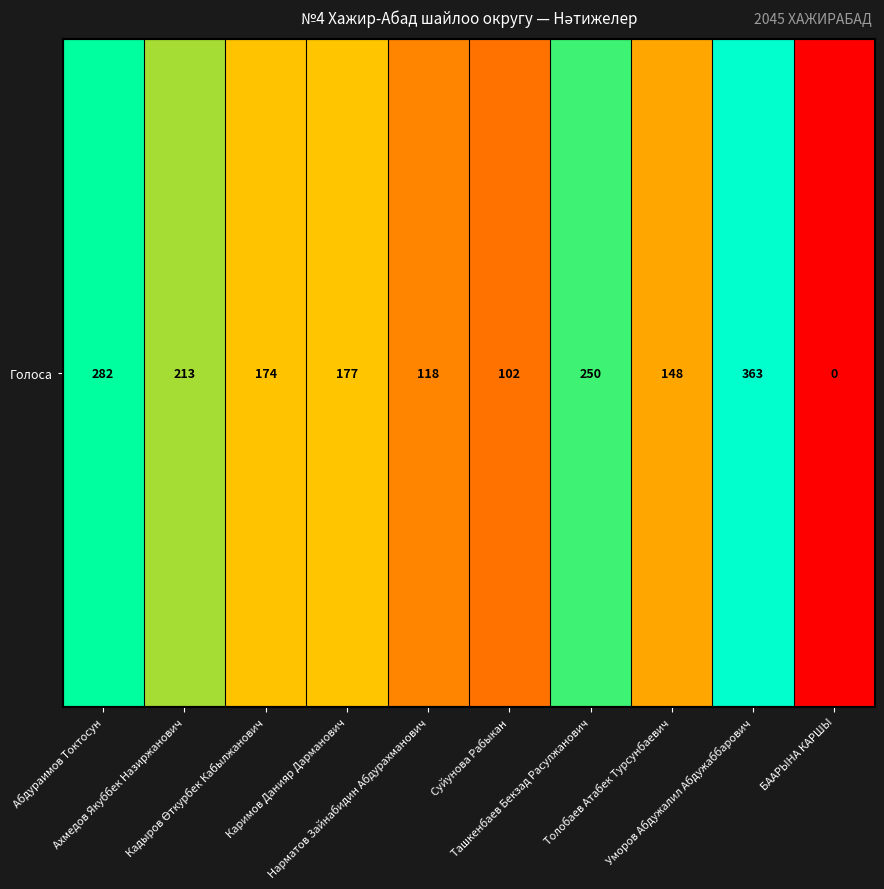

List the labels in order of value, largest first.

Уморов Абдужалил Абдужаббарович, Абдураимов Токтосун, Ташкенбаев Бекзад Расулжанович, Ахмедов Якуббек Назиржанович, Каримов Данияр Дарманович, Кадыров Өткурбек Кабылжанович, Толобаев Атабек Турсунбаевич, Нарматов Зайнабидин Абдурахманович, Суйунова Рабыкан, БААРЫНА КАРШЫ